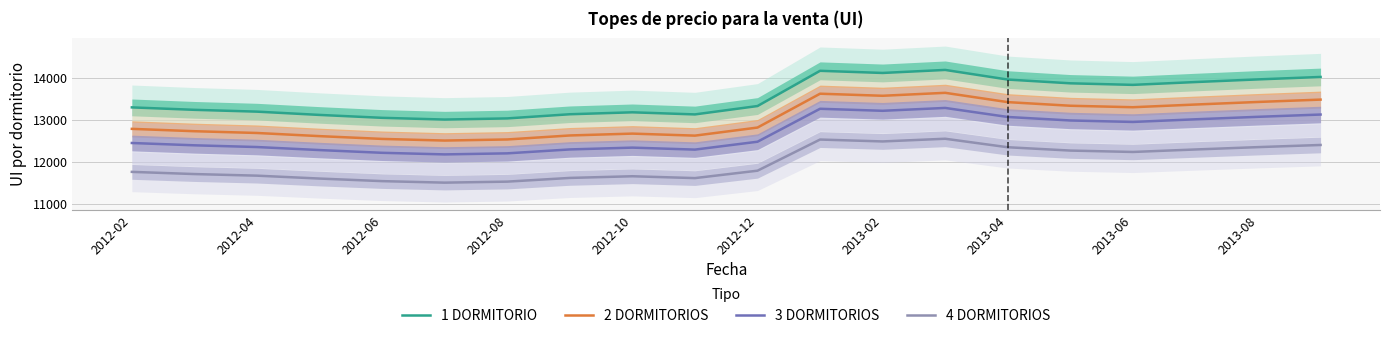

True or false: 4 DORMITORIOS and 3 DORMITORIOS cross at least once.

False